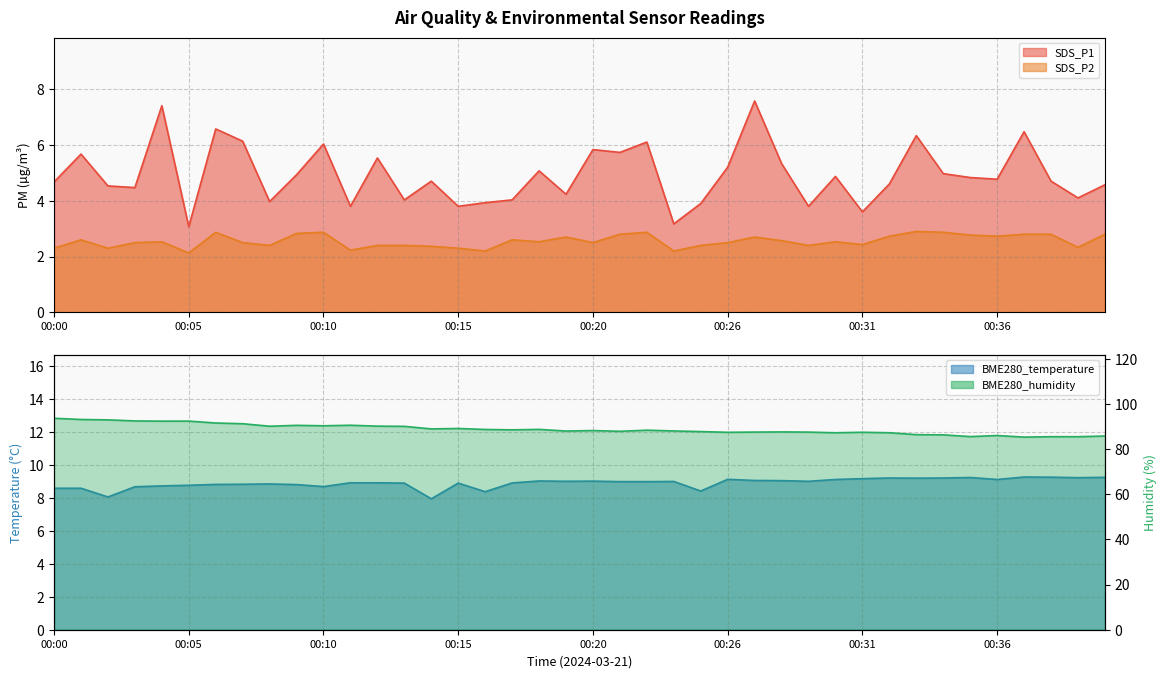

What is the total value across all series at 00:26?

104.3